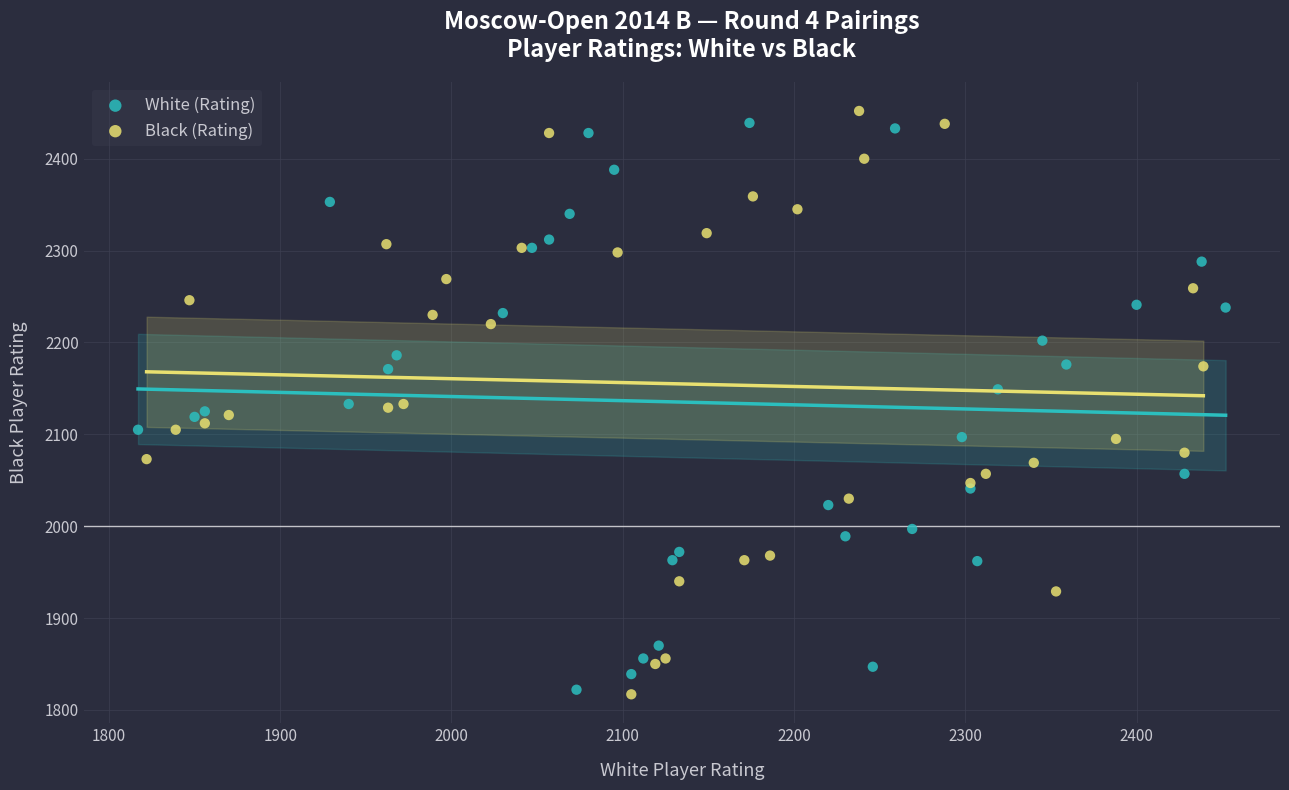

What are all the series names shown in the legend?

White (Rating), Black (Rating)